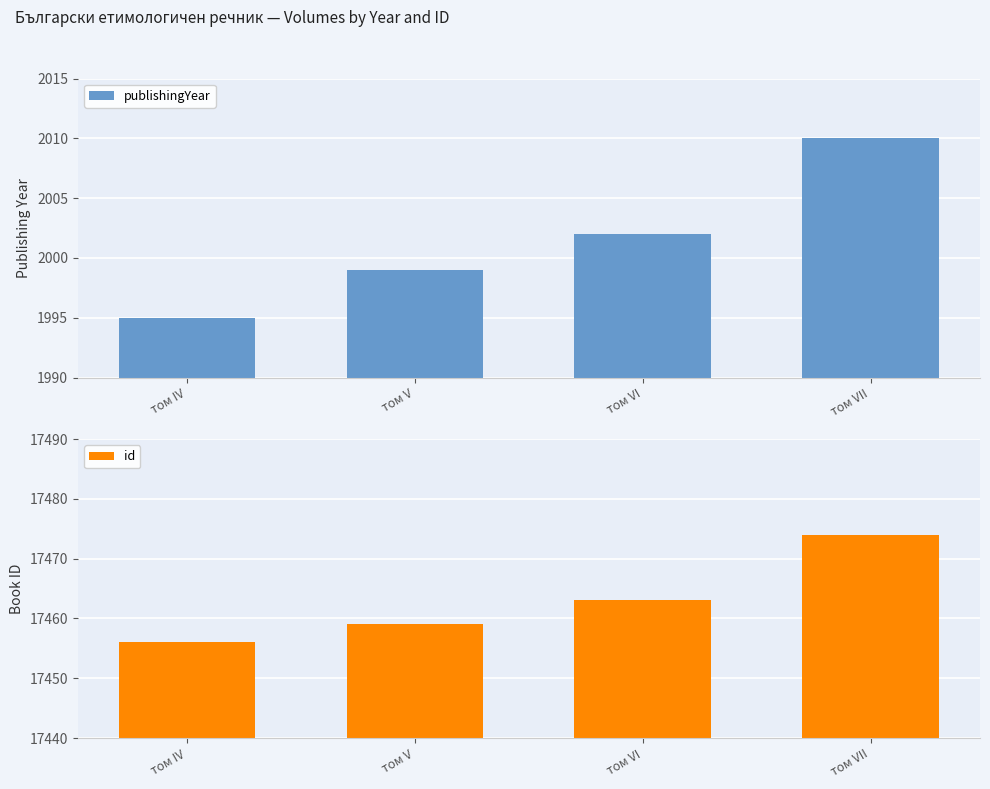

Which series changed the most between том V and том VII?

id